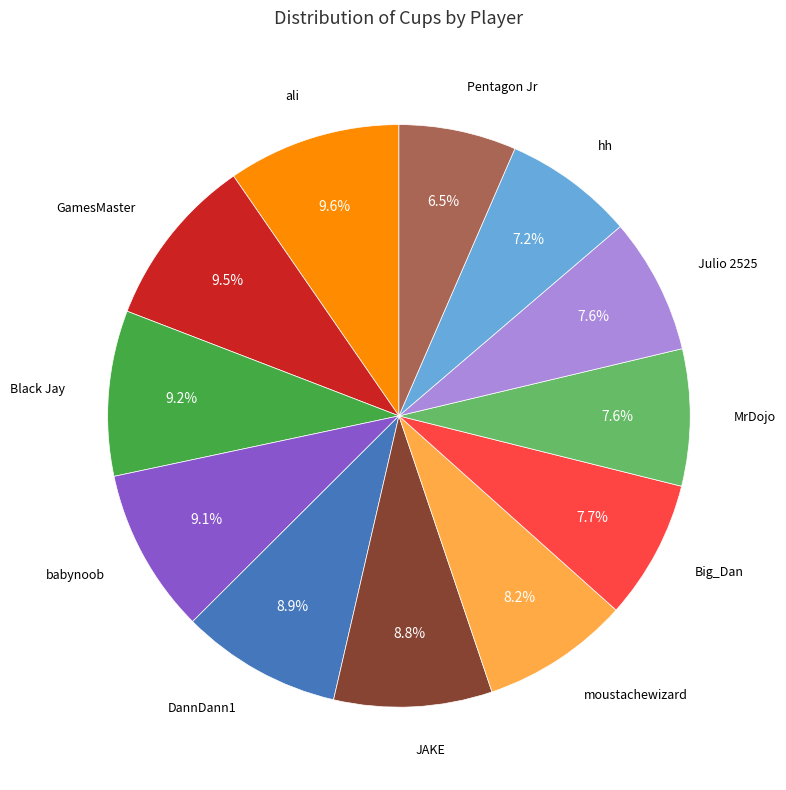

Is there a majority slice in this chart?

No